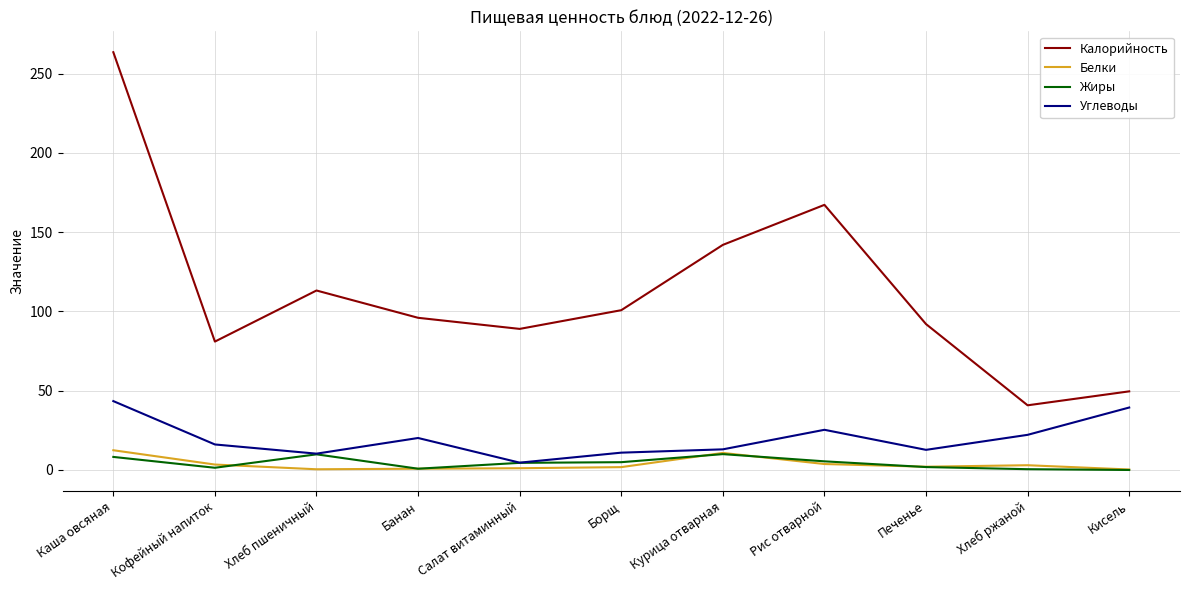

True or false: Углеводы and Калорийность cross at least once.

False